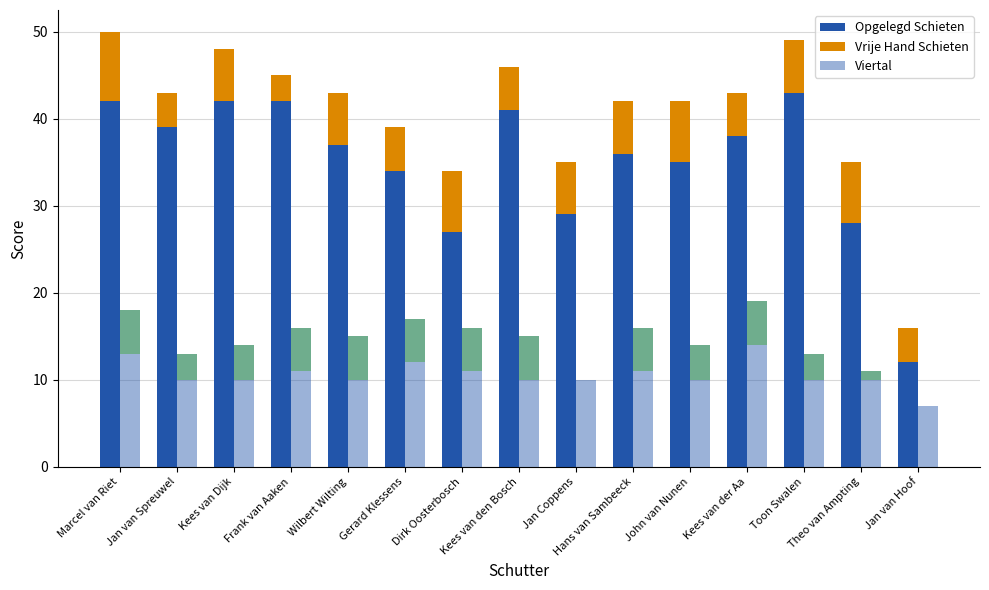

What is the difference between the highest and lowest values at Marcel van Riet?

34